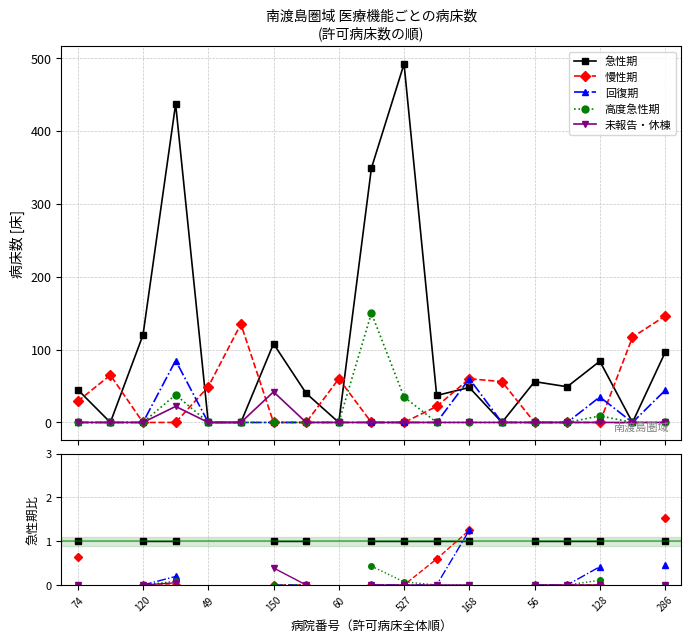

What are all the series names shown in the legend?

急性期, 慢性期, 回復期, 高度急性期, 未報告・休棟